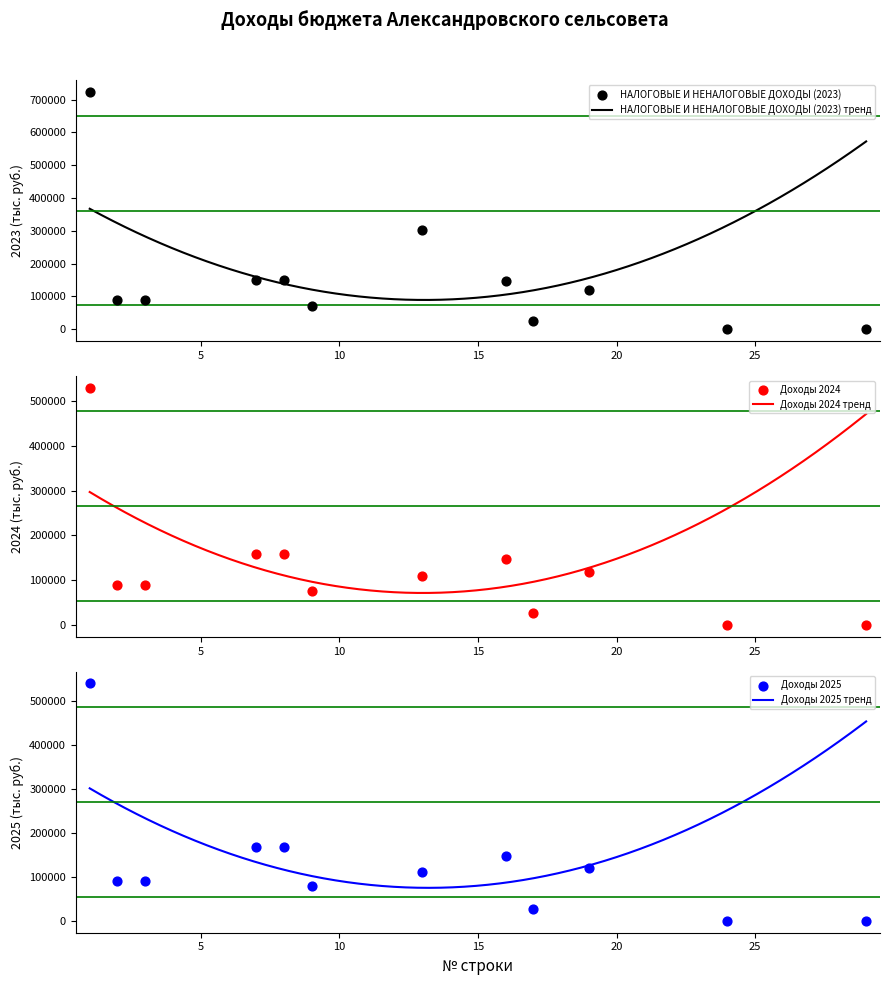

What is the total value across all series at 3?

266830